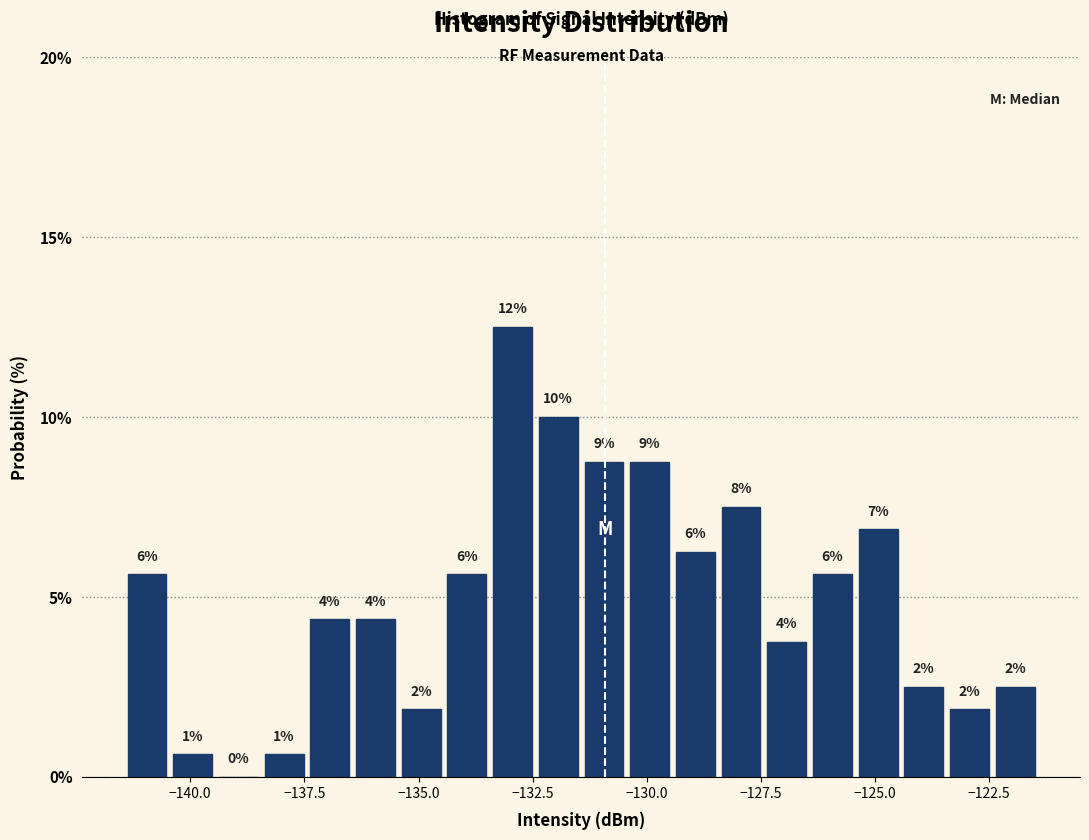

Around what value on the x-axis is the tallest bar? Give the approximate position of its centre, as read against the axis.

-133.0